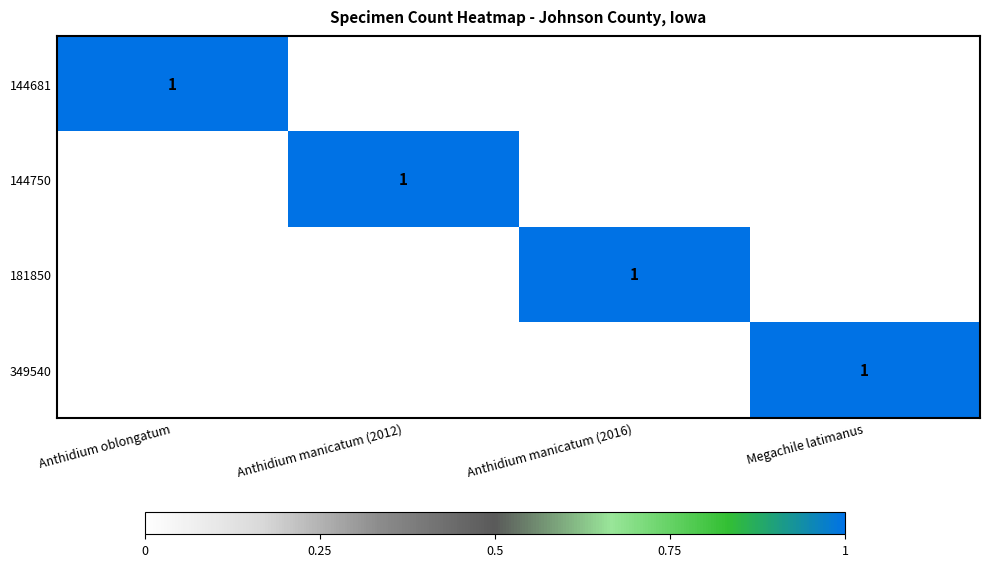

At which category is the sum across all series the highest?

Anthidium oblongatum